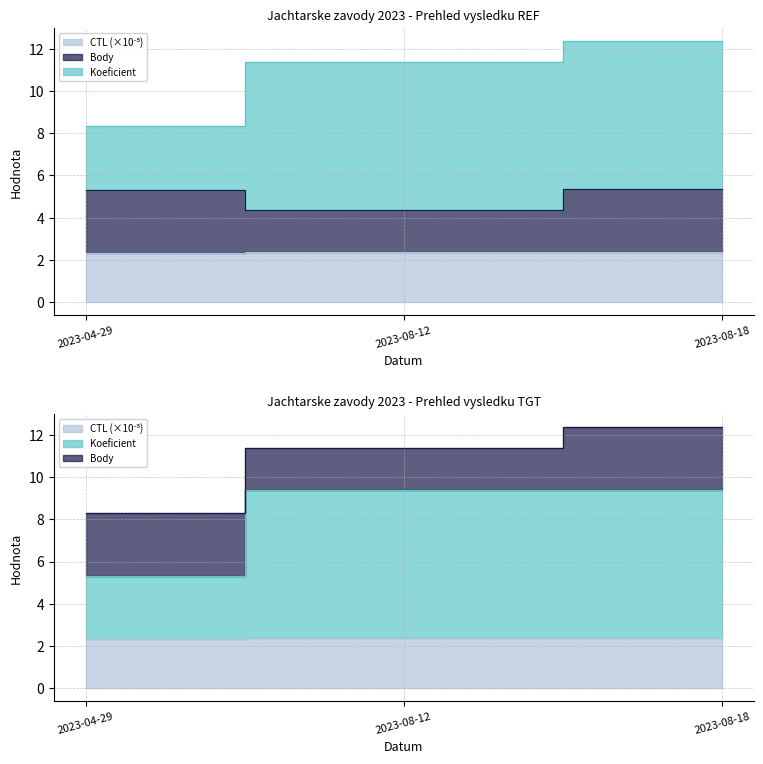

True or false: Koeficient has a value of 6.9 at 2023-04-29.

False